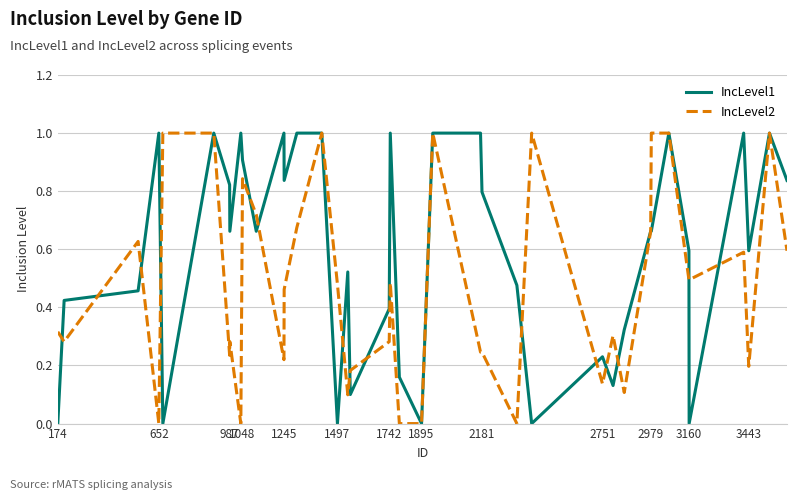

What is the maximum value for IncLevel1?

1.0